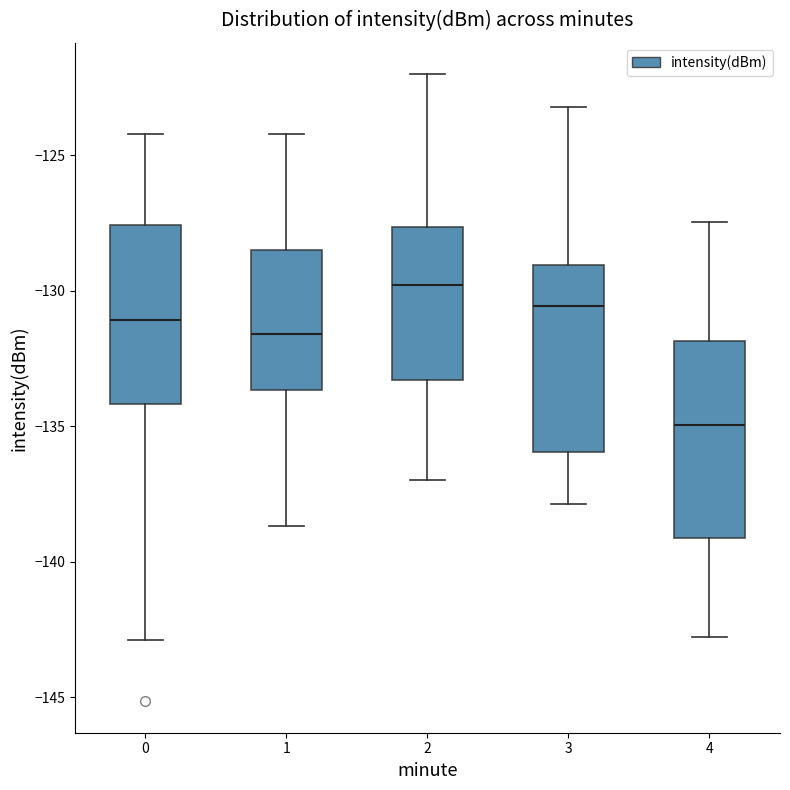

Reading left to right, read every box against the y-axis: the position of its median line, the range the box covers, and the ends of its whiskers. The values are not printed on the chart, so give them approximately, as read against the axis.

0: median -131.0, box -134.0 to -127.5, whiskers -143.0 to -124.0
1: median -131.5, box -133.5 to -128.5, whiskers -138.5 to -124.0
2: median -130.0, box -133.5 to -127.5, whiskers -137.0 to -122.0
3: median -130.5, box -136.0 to -129.0, whiskers -138.0 to -123.0
4: median -135.0, box -139.0 to -132.0, whiskers -143.0 to -127.5